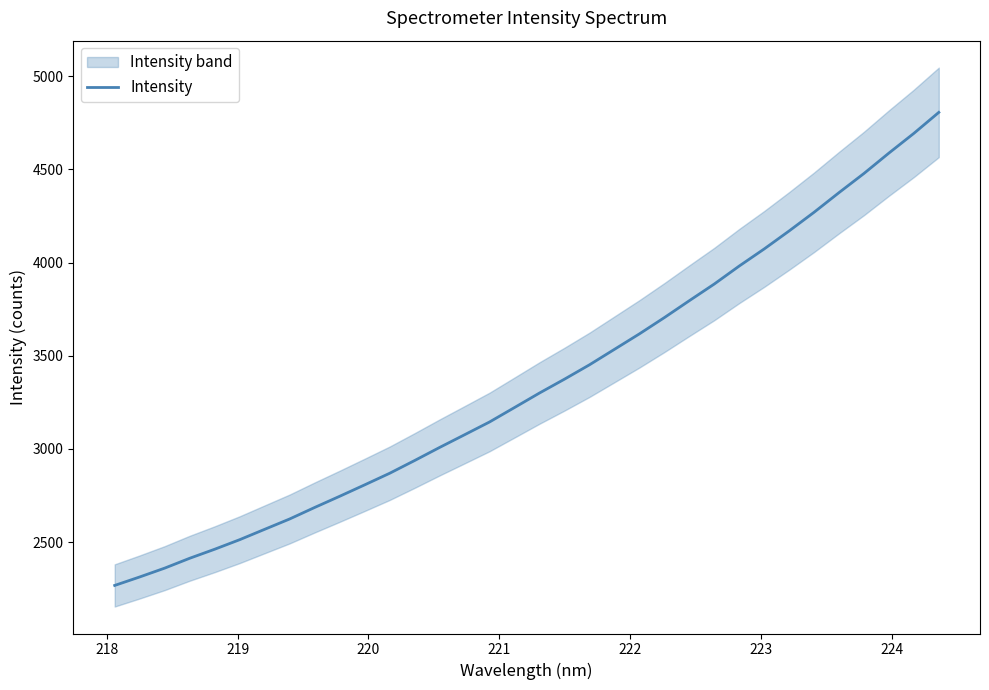

What is the maximum value for Intensity?

4806.0